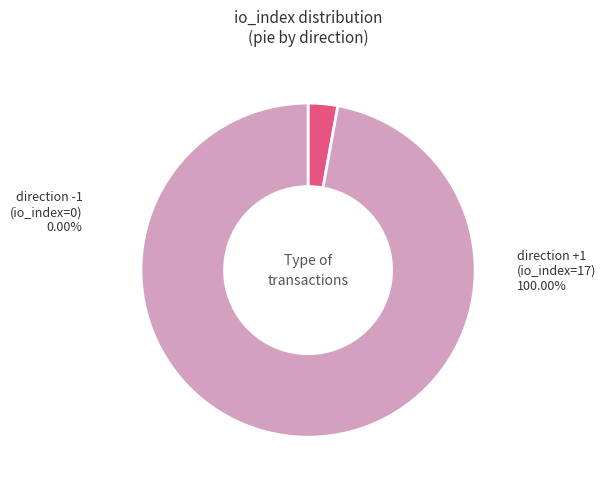

To the nearest percent, what is the difference between the largest and smallest slice percentages?

100%